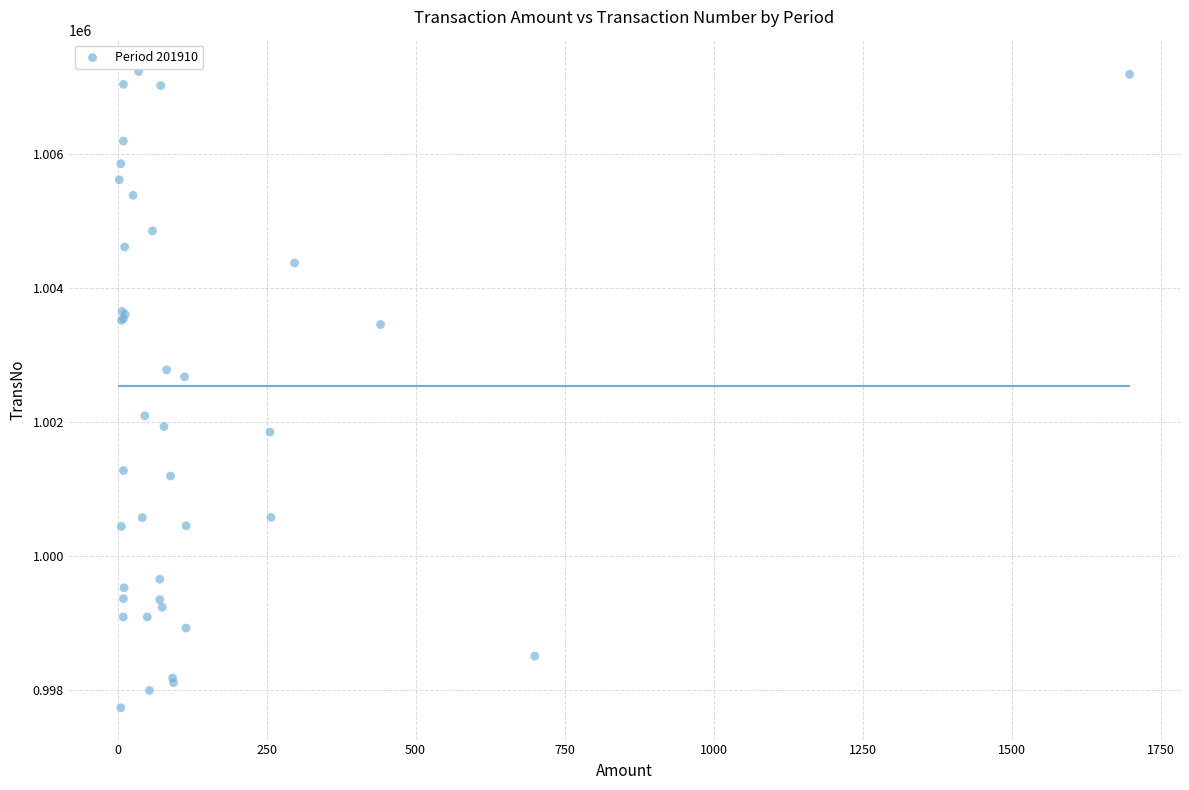

What Y value in the scatter plot is closest to 1002478?

1002668.3